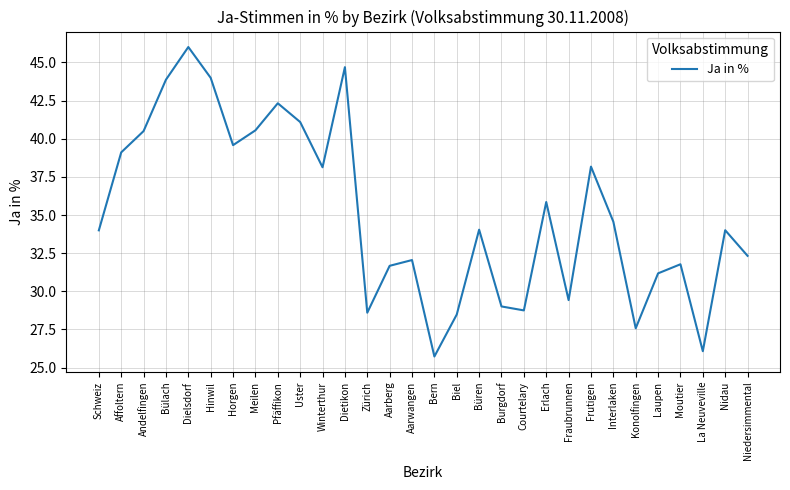

True or false: the data shows 39.6 at Horgen.

True